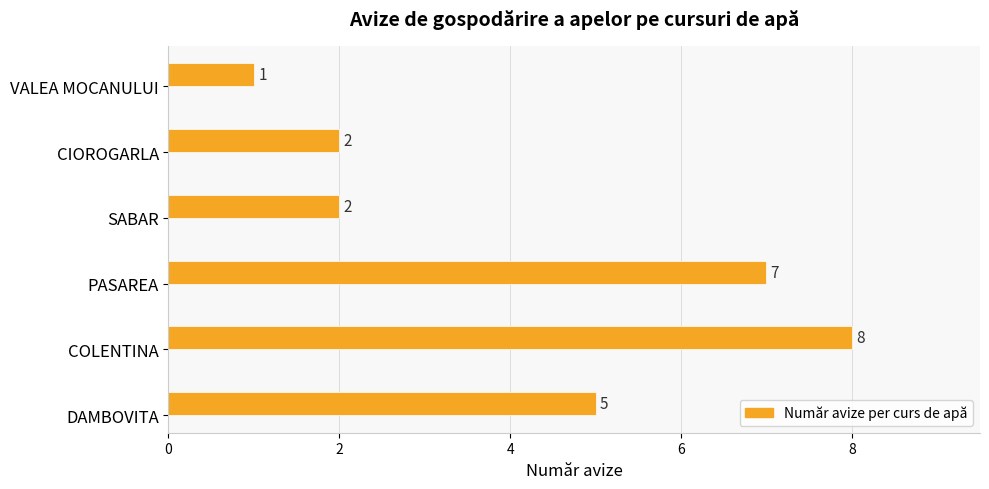

Reading bottom to top, what are all the values shown in this chart?

5	8	7	2	2	1